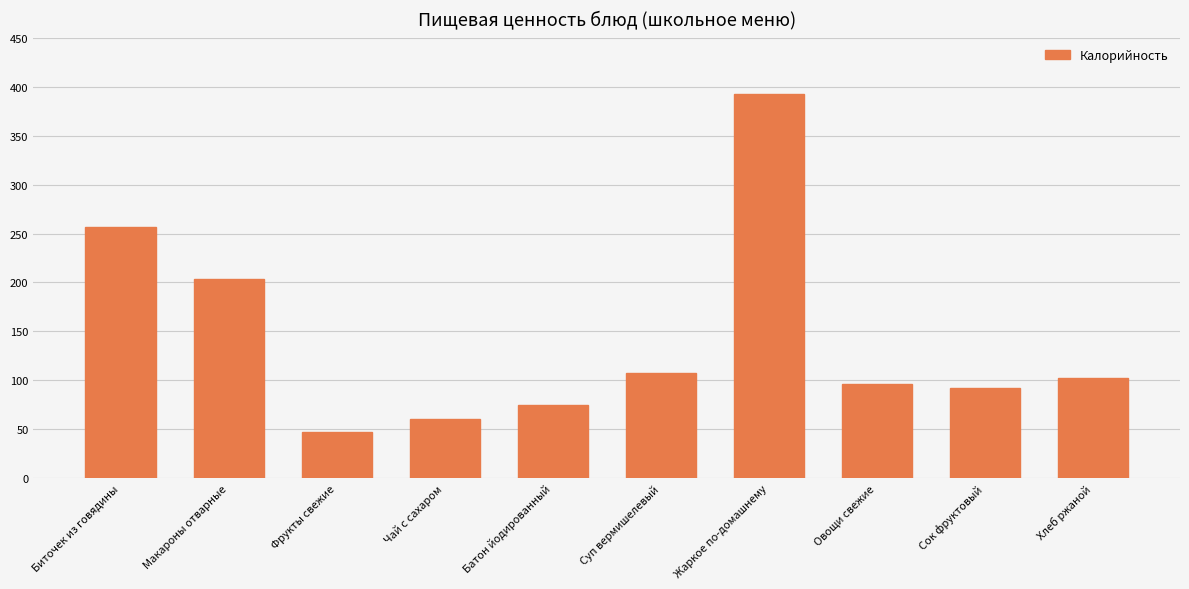

Rank the categories by value from lowest to highest.

Фрукты свежие, Чай с сахаром, Батон йодированный, Сок фруктовый, Овощи свежие, Хлеб ржаной, Суп вермишелевый, Макароны отварные, Биточек из говядины, Жаркое по-домашнему